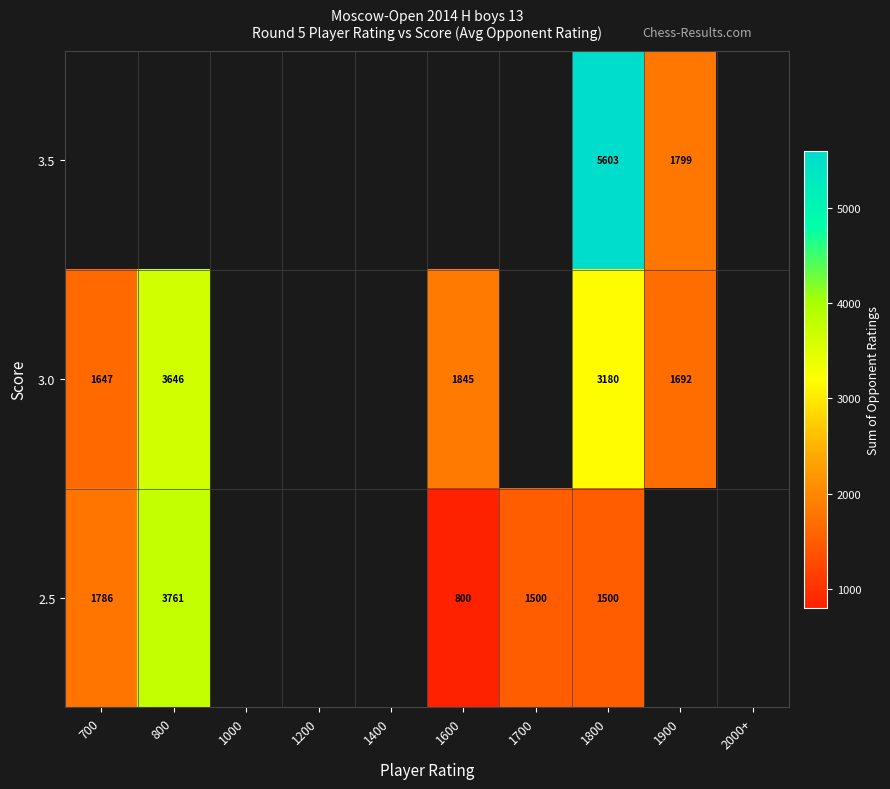

The 2.5 series shows 288 at 1600. True or false?

False